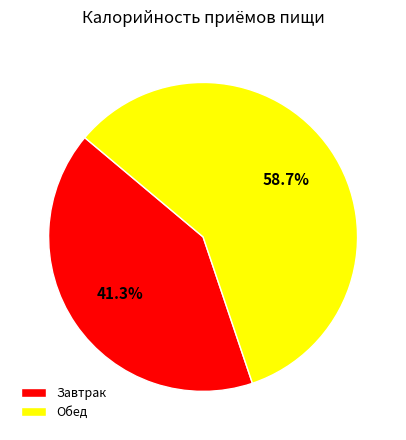

To the nearest percent, what portion does Завтрак represent?

41%